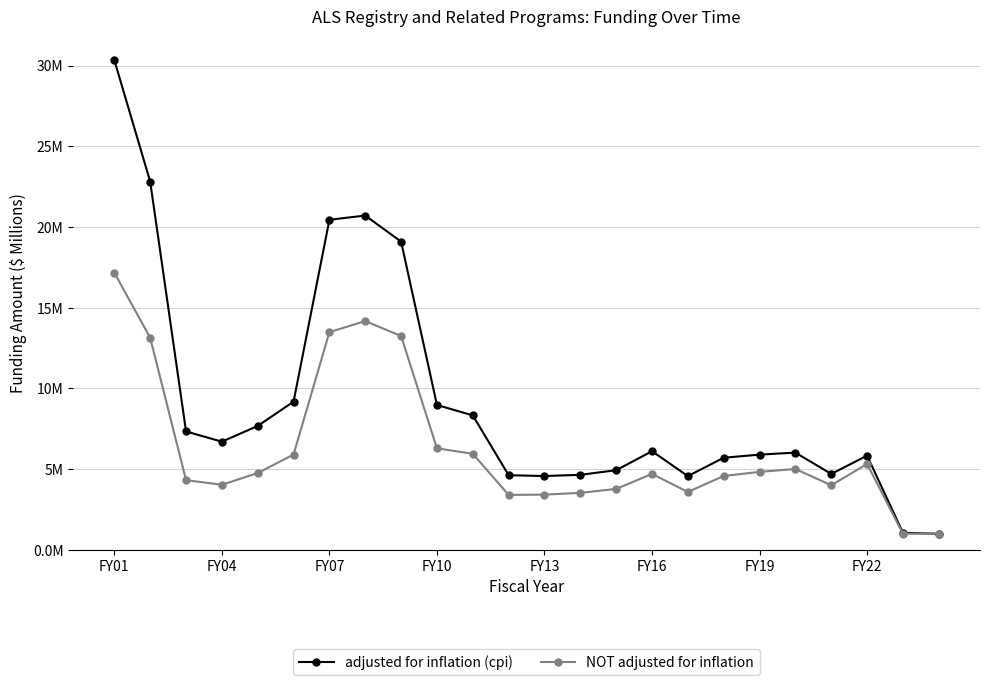

Reading left to right, extract all data points from this chart.

adjusted for inflation (cpi): 30.3	22.8	7.3	6.7	7.7	9.2	20.4	20.7	19.1	9.0	8.3	4.6	4.6	4.6	4.9	6.1	4.6	5.7	5.9	6.0	4.7	5.8	1.1	1.0
NOT adjusted for inflation: 17.2	13.1	4.3	4.0	4.8	5.9	13.5	14.2	13.2	6.3	5.9	3.4	3.4	3.5	3.8	4.7	3.6	4.6	4.8	5.0	4.0	5.3	1.0	1.0